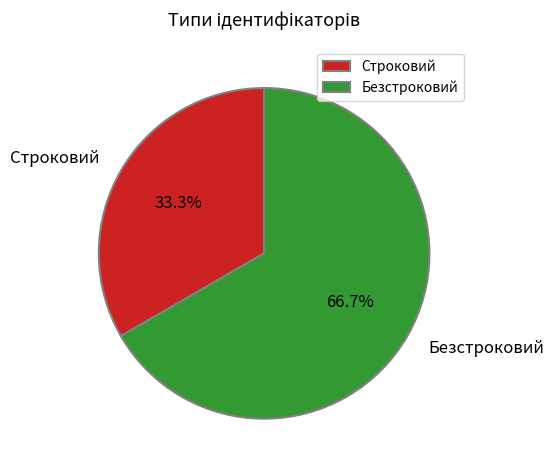

Which slice is the largest?

Безстроковий